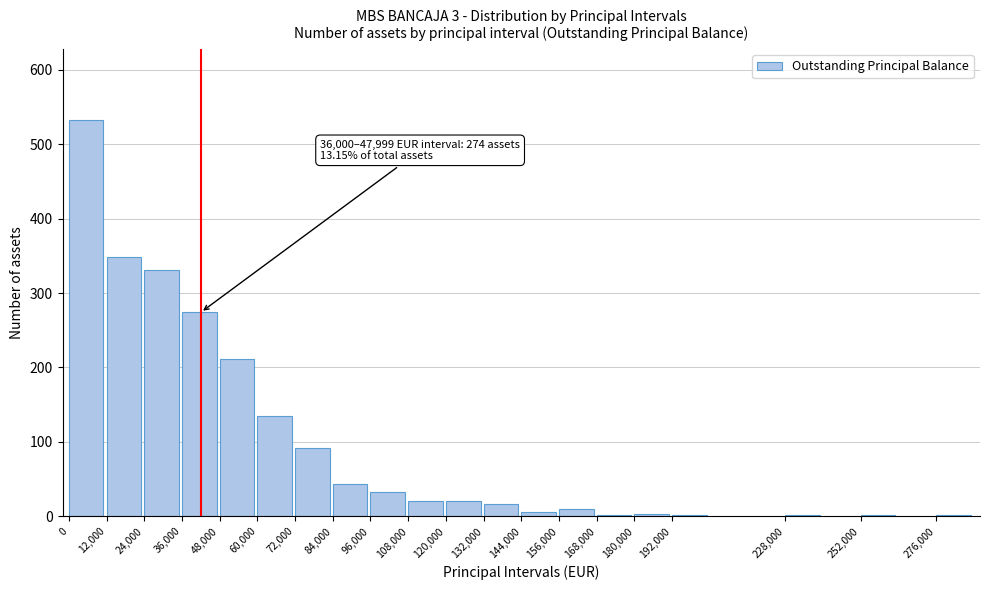

Is it true that the value at 120,000 is 20?

True